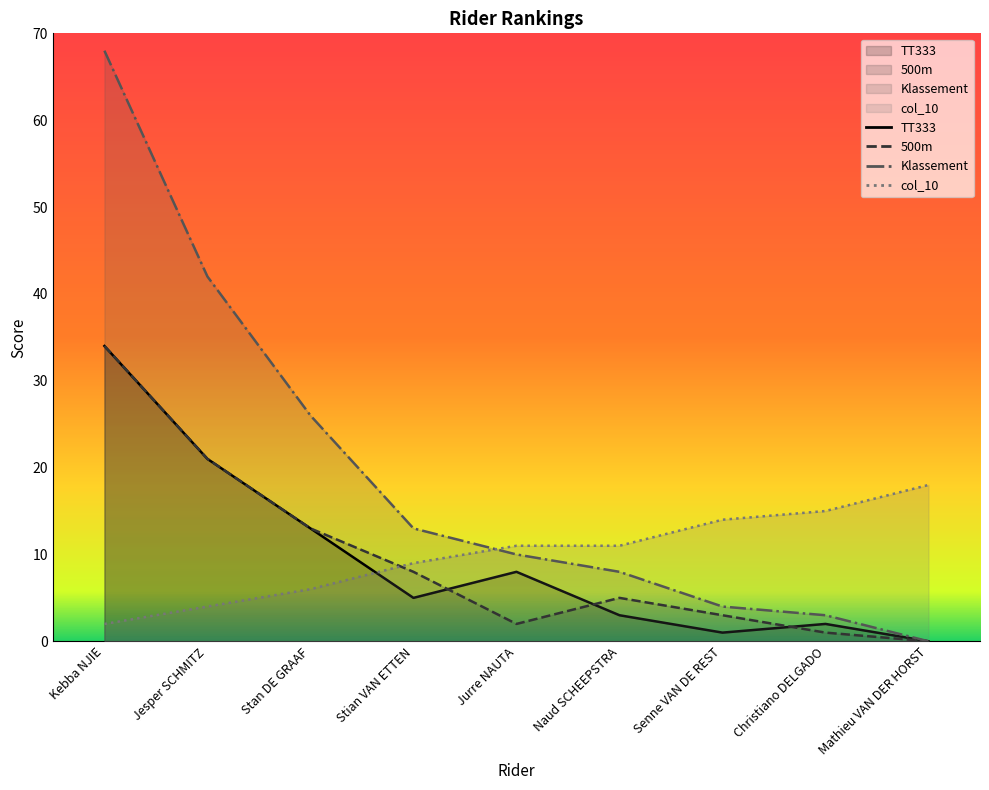

Is it true that TT333 equals 0 at Mathieu VAN DER HORST?

True